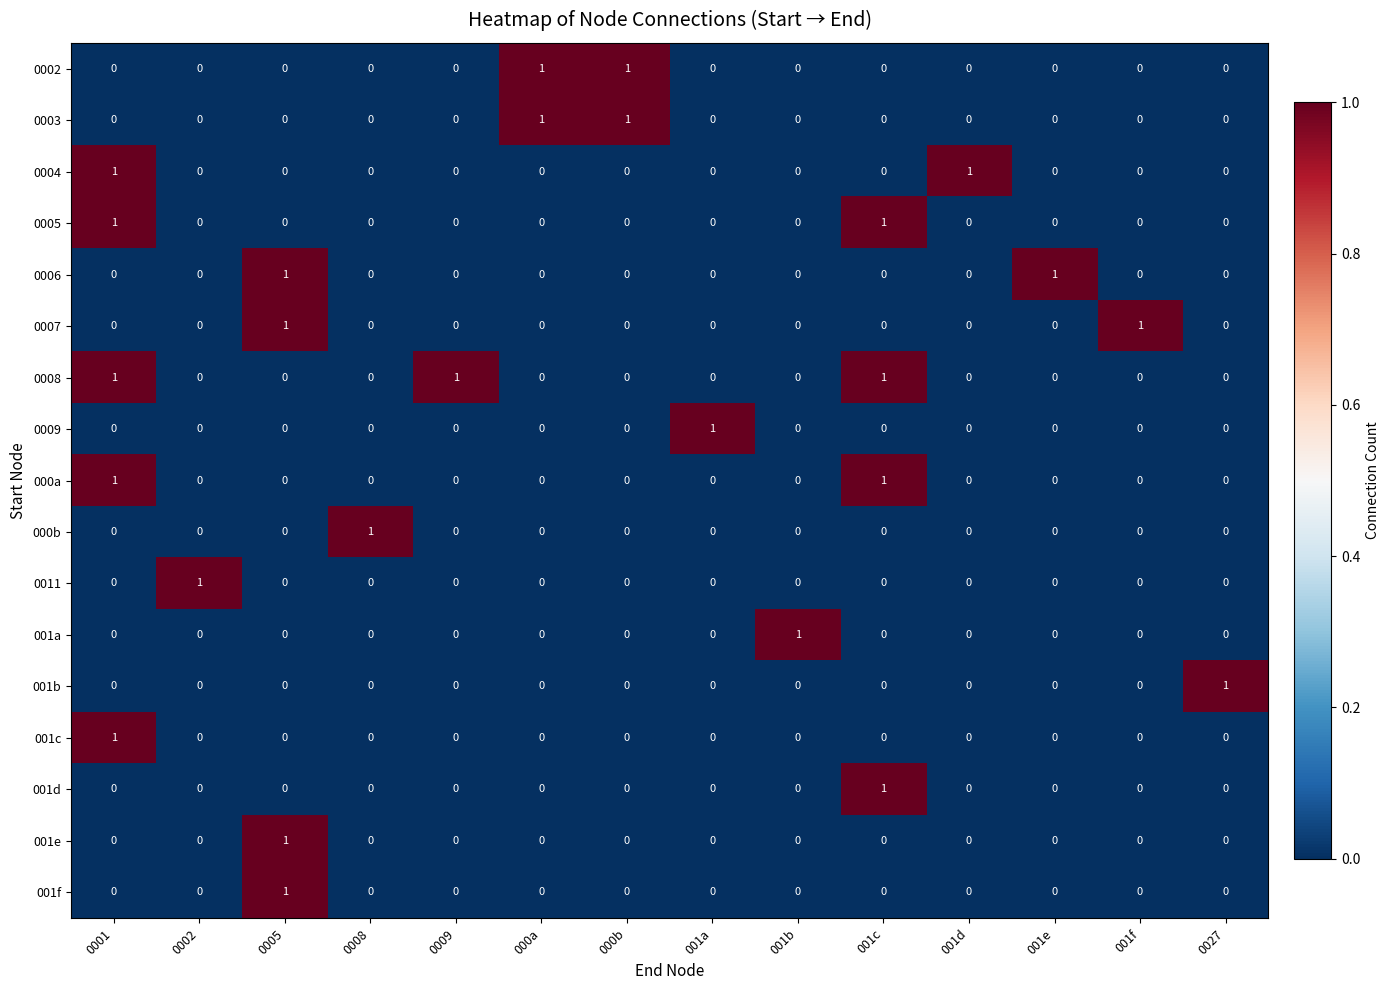

At how many categories does at least one series exceed 0?

14